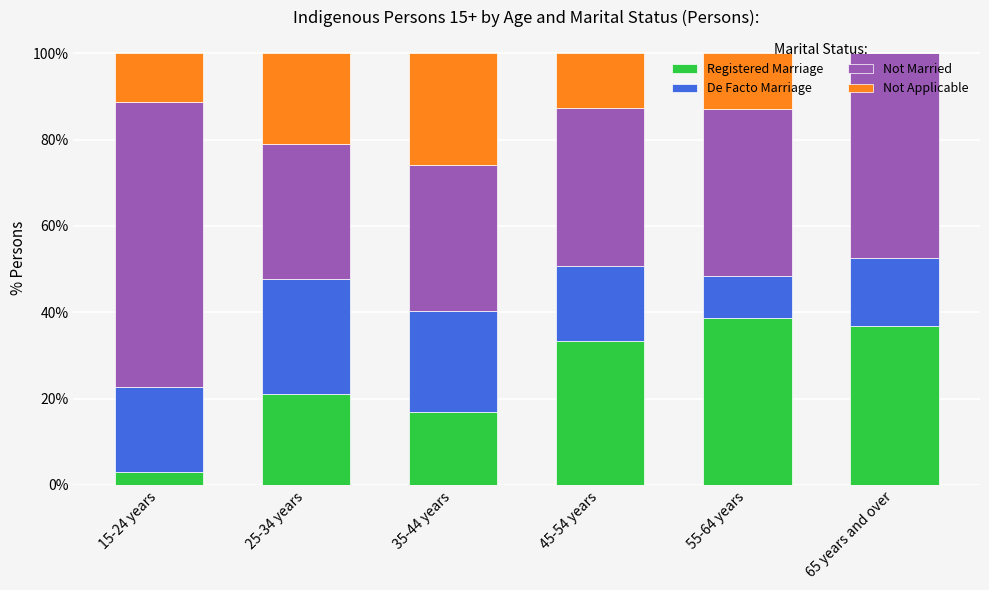

True or false: Registered Marriage has a value of 21.1 at 25-34 years.

True